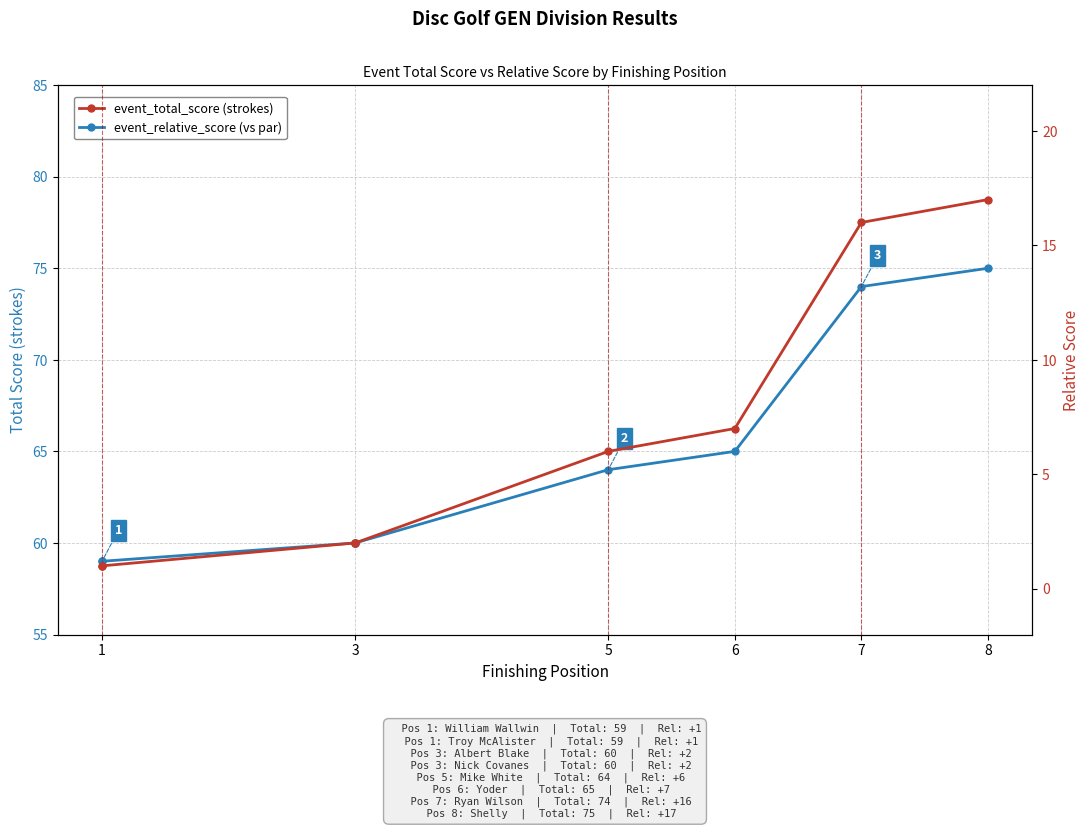

How many data points does each series have?

8